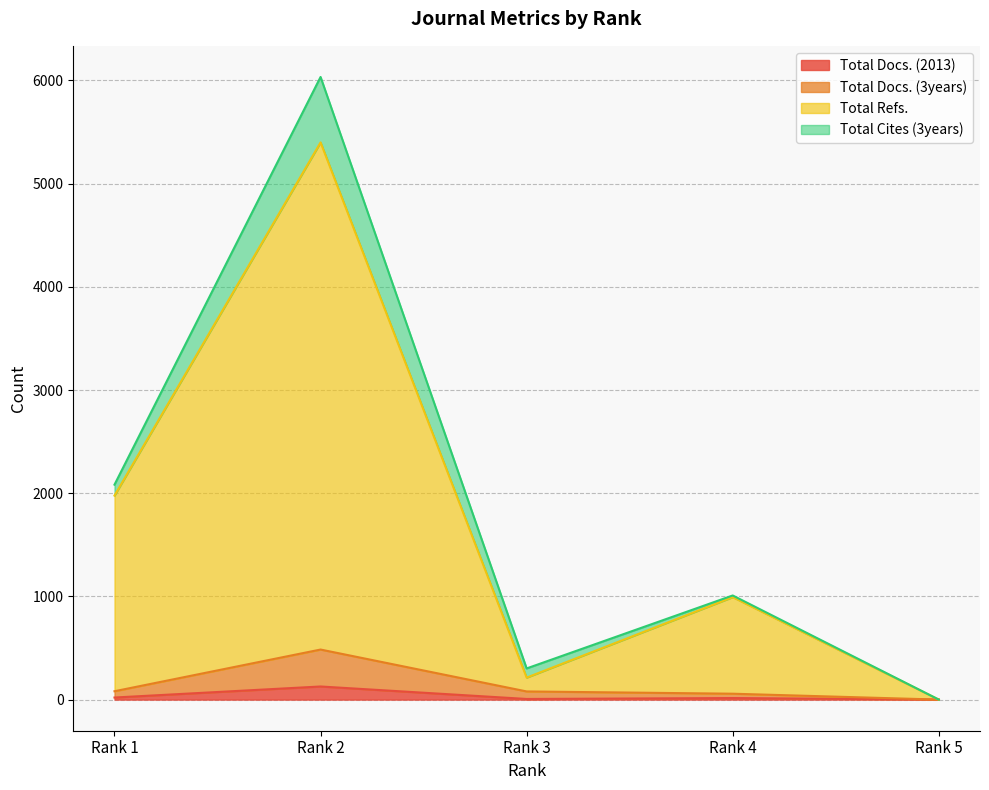

How many lines are shown in the chart?

4